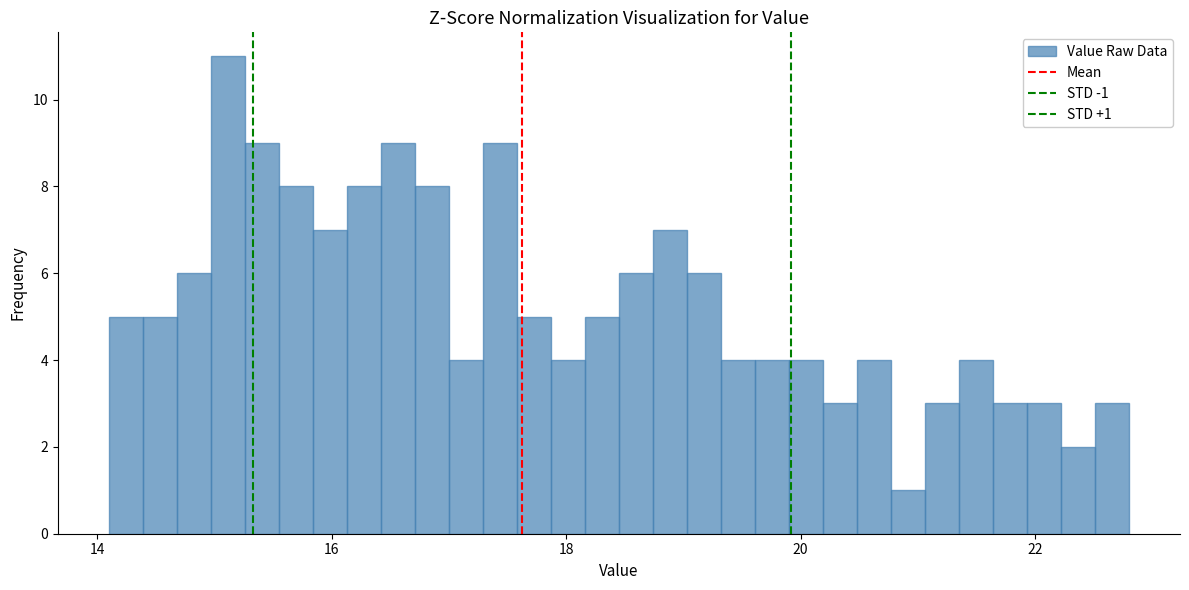

Read against the x-axis, roughly where is the centre of the tallest bar?

15.2